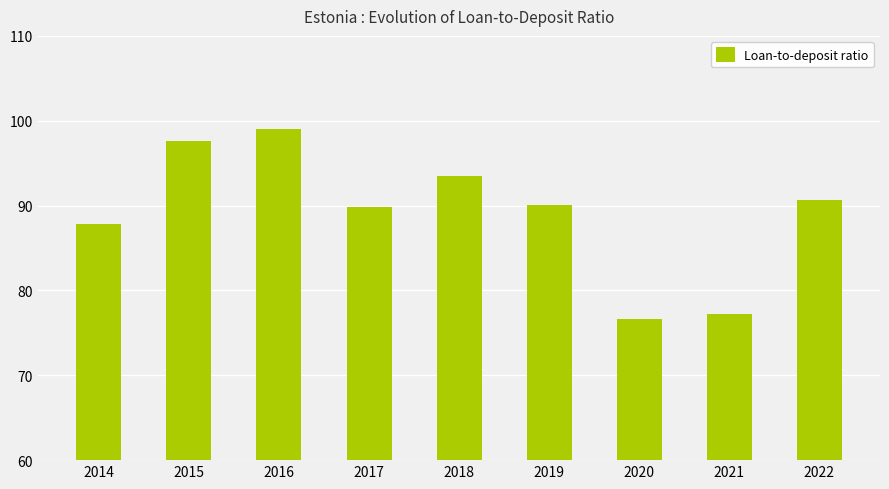

What is the sum of all values?

802.3